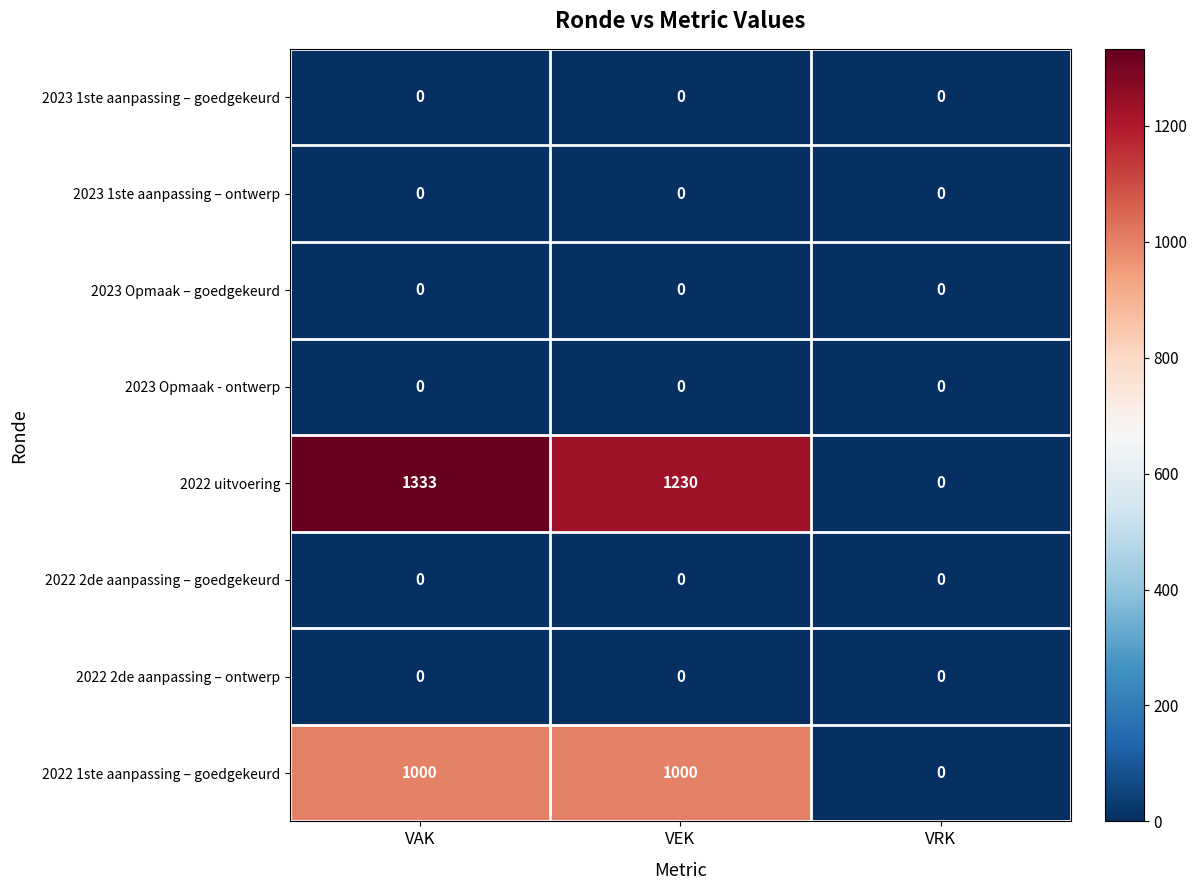

What is the sum of the 2022 1ste aanpassing – goedgekeurd values at VEK and VAK?

2000